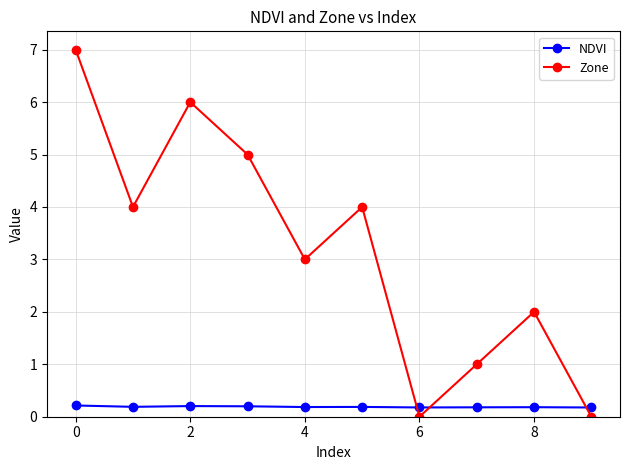

What is the difference between the second highest and second lowest values in the Zone series?

6.0